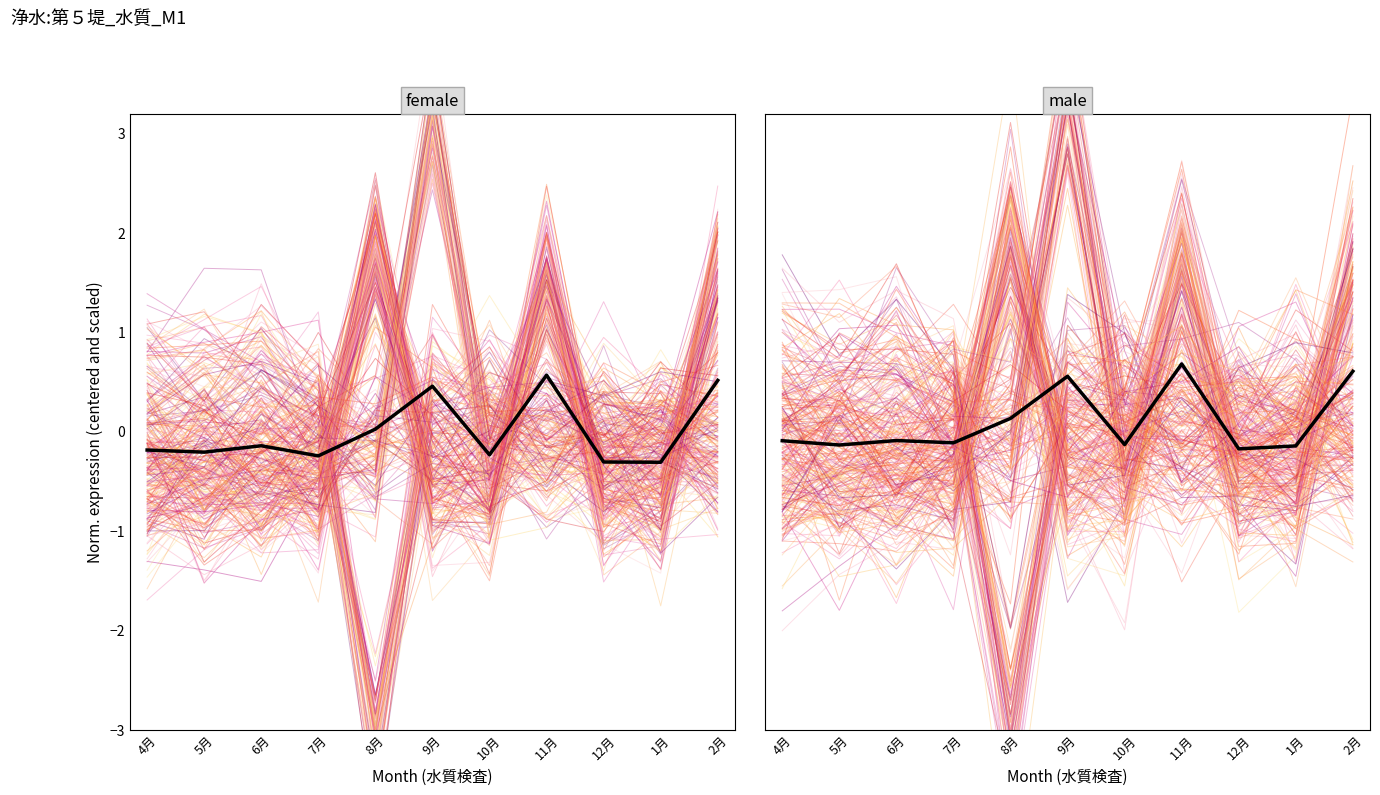

How many values in male mean are below zero?

7